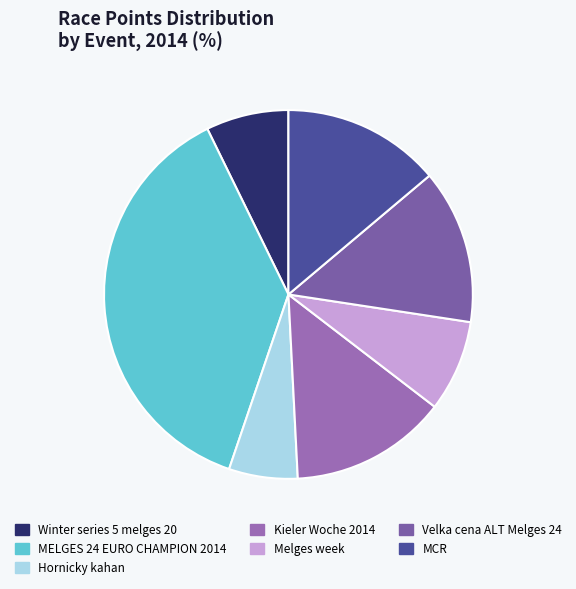

Count the number of slices in the pie.

7